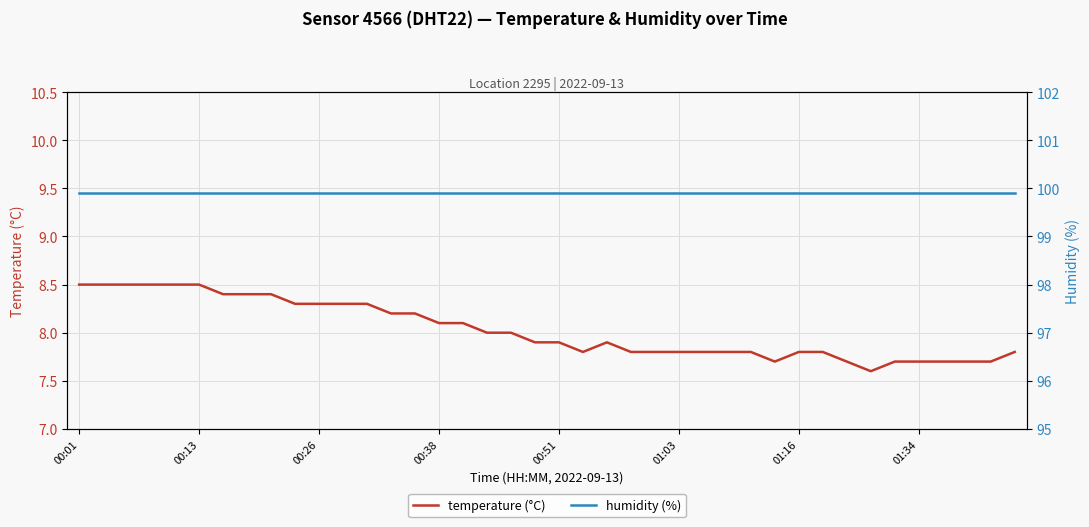

How many series are shown in this chart?

2